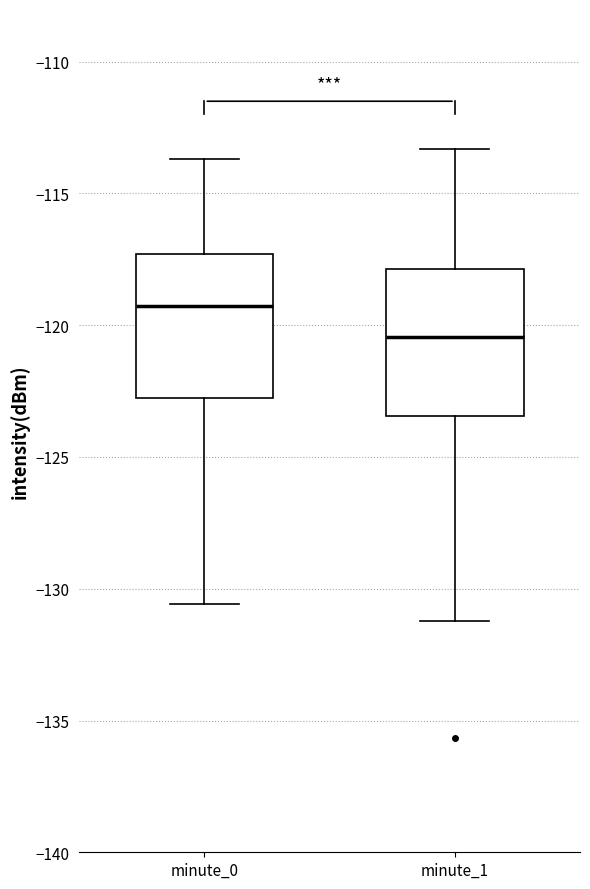

Where does the upper whisker of the box for minute_0 end on the y-axis? The values are not printed on the chart, so give them approximately, as read against the axis.

-113.5